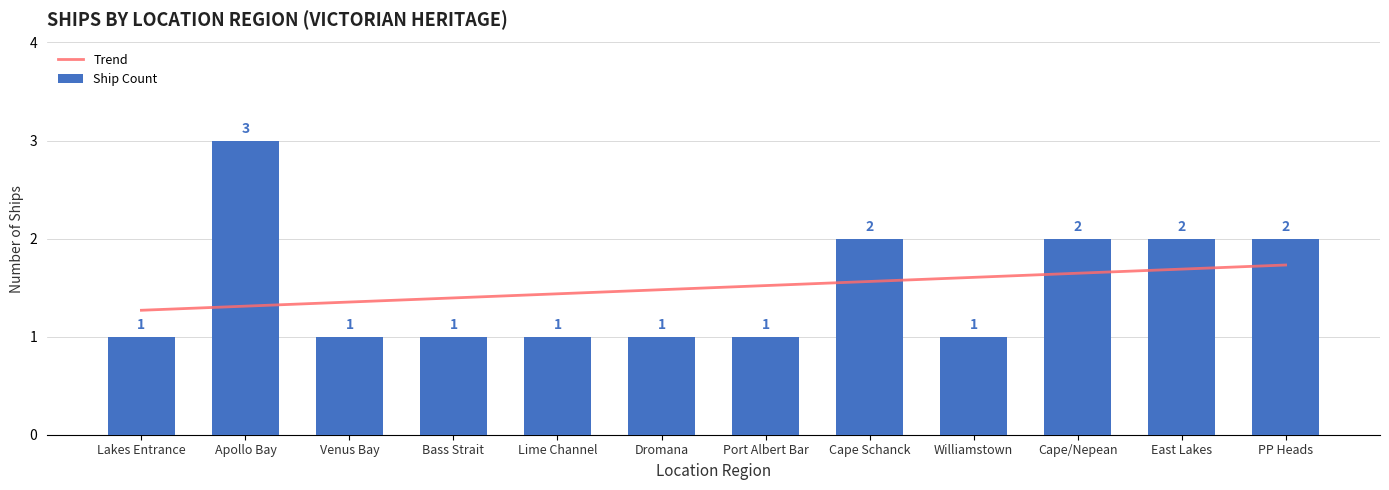

What is the sum of all Trend values?

18.0